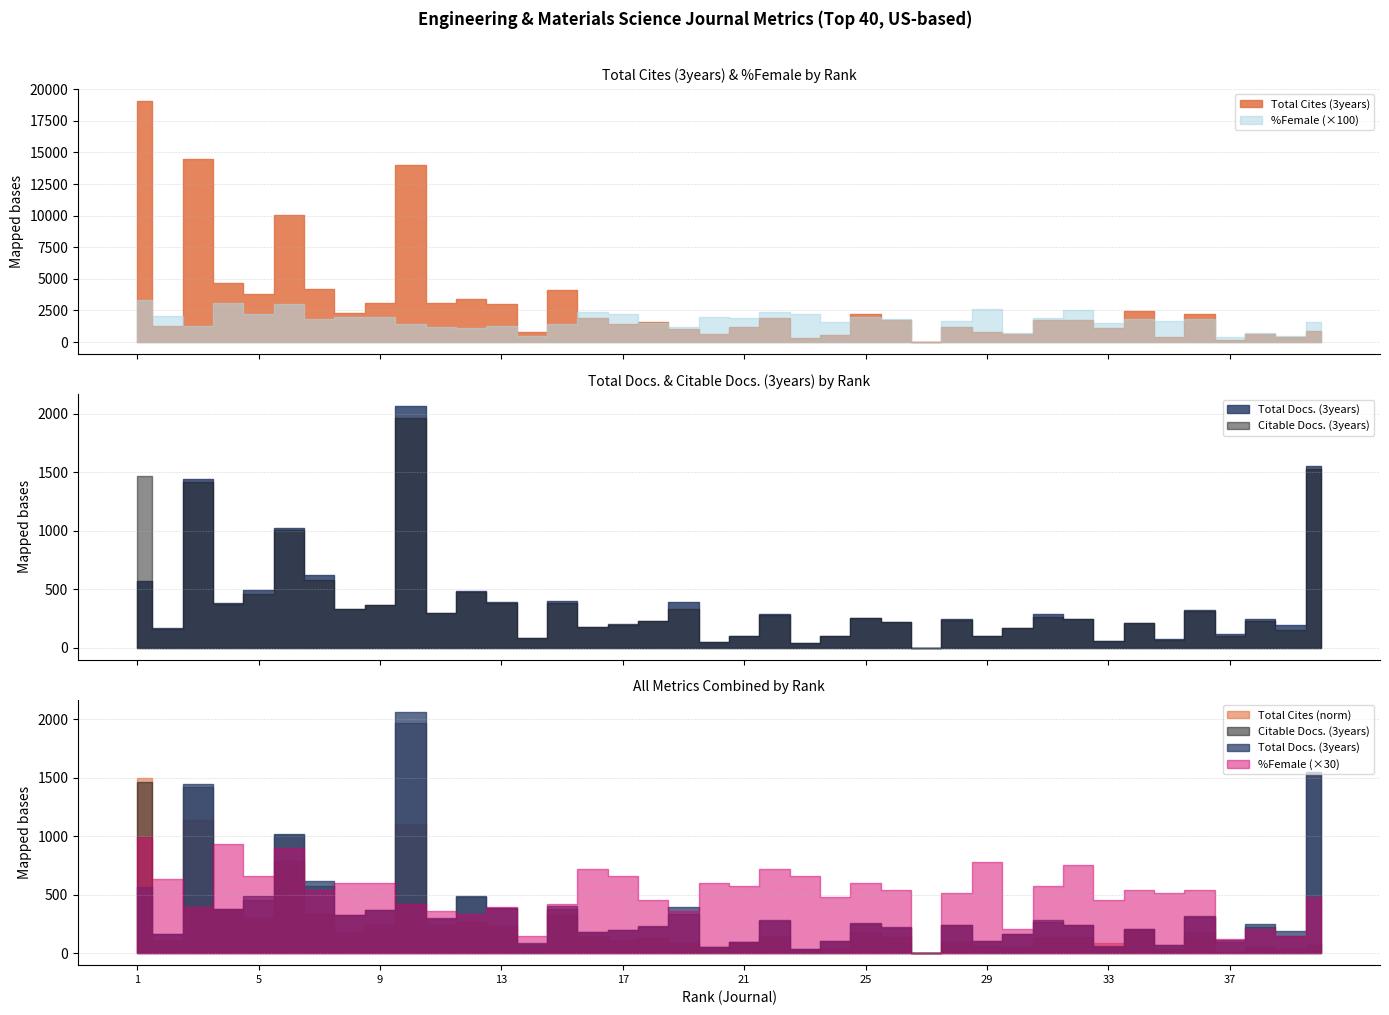

At how many categories does at least one series exceed 9929?

4